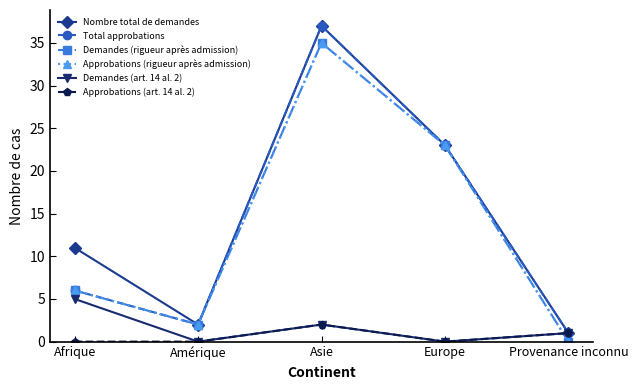

How many values in Approbations (art. 14 al. 2) are above zero?

2